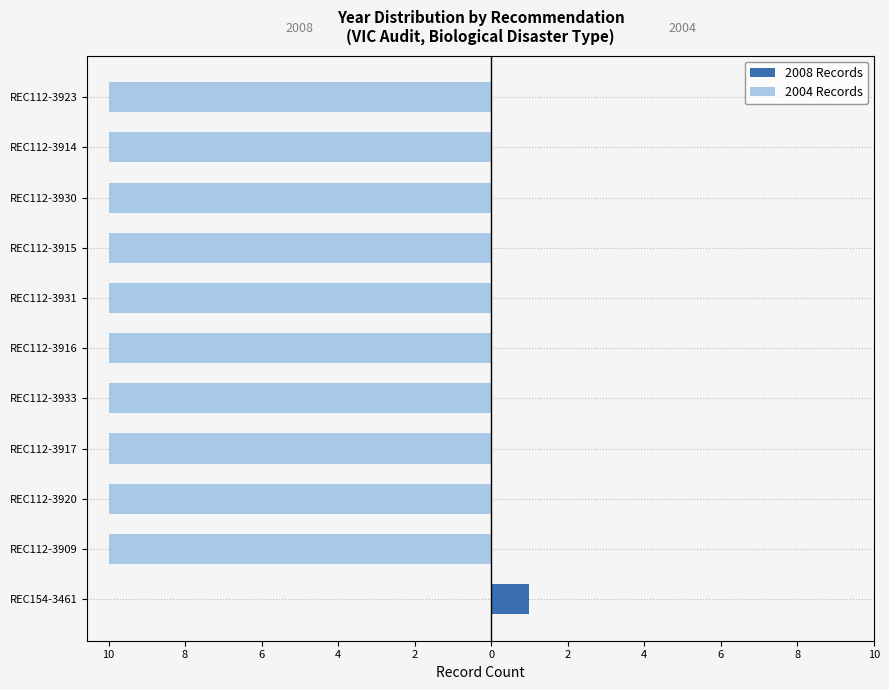

How many groups of bars are there?

11